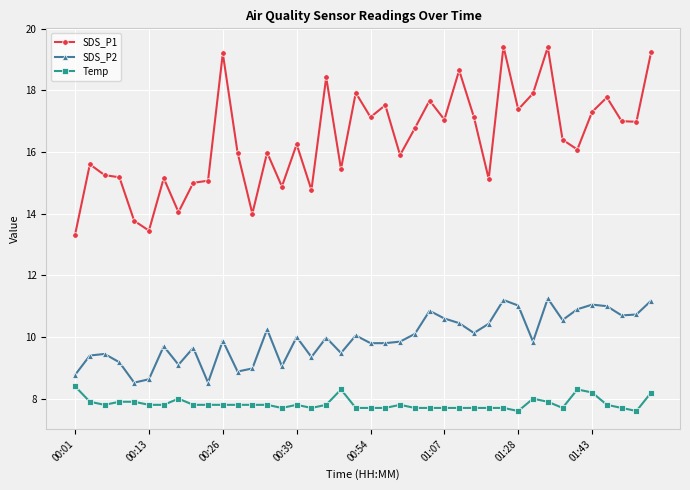

Count the number of data series in this chart.

3